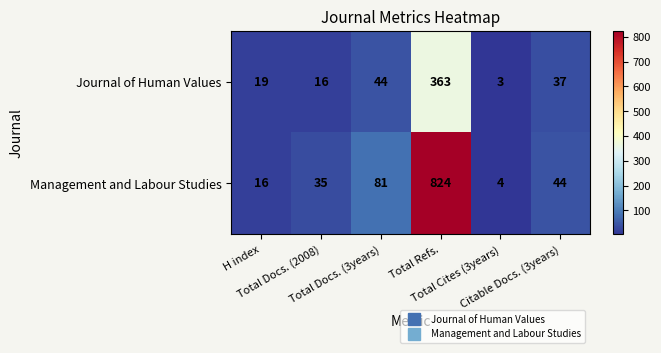

Rank the series by their maximum value, from lowest to highest.

Journal of Human Values, Management and Labour Studies